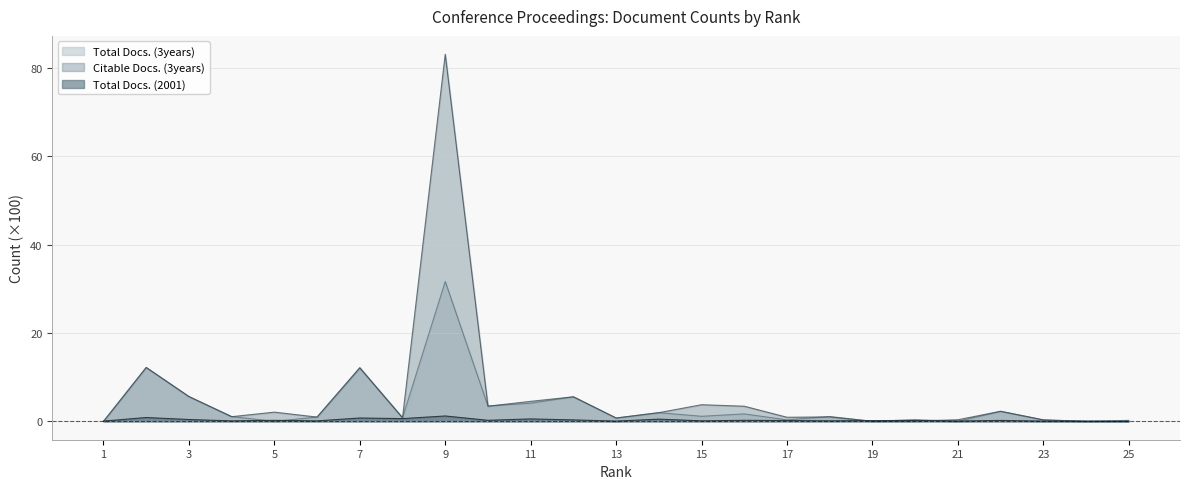

Read the Total Docs. (2001) value at 11.

0.6